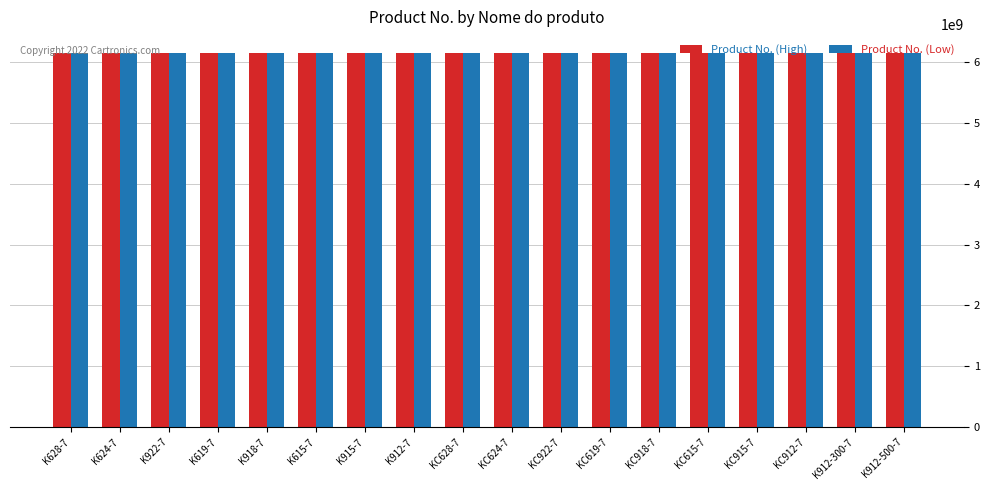

The value of Product No. (Low) at K615-7 is 9237273902. True or false?

False